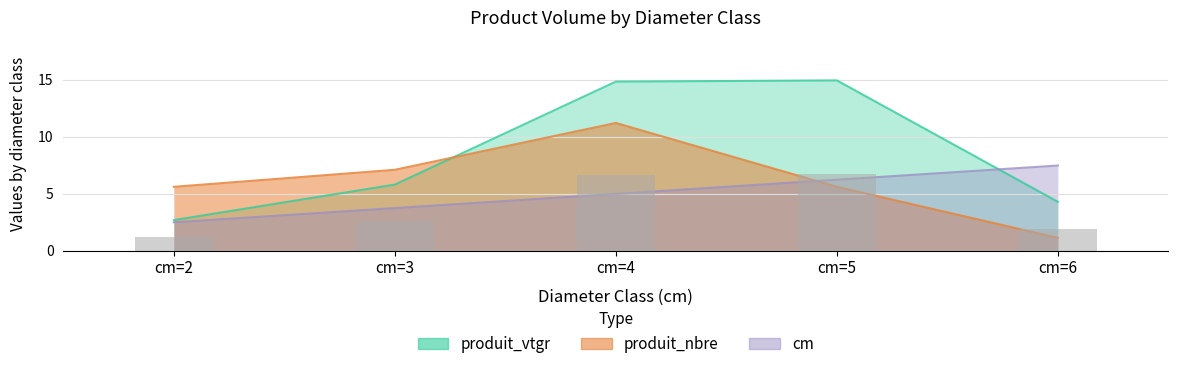

What is the difference between the second highest and minimum values in the cm series?

3.7